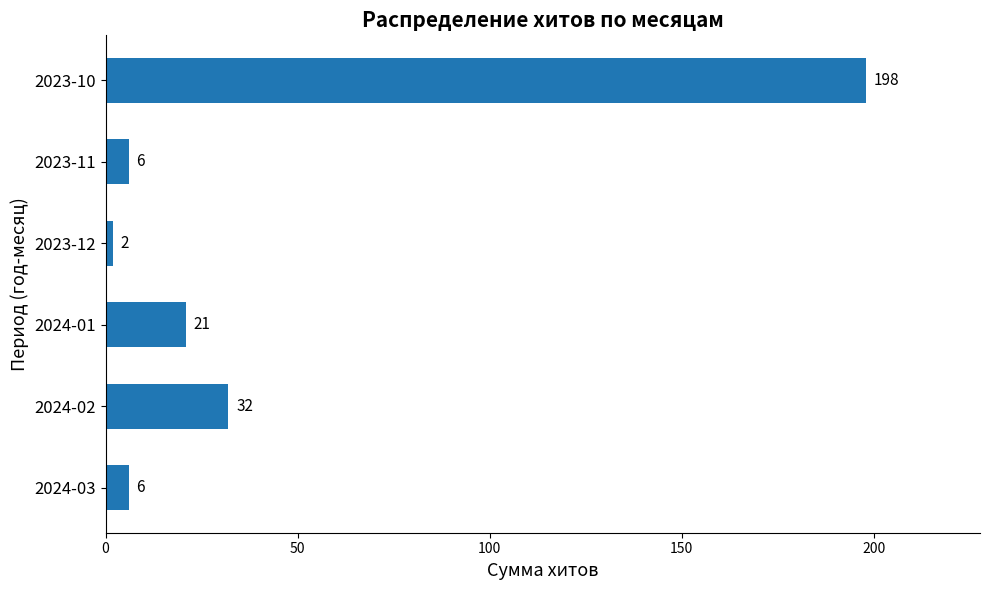

The value at 2023-12 is 2. True or false?

True